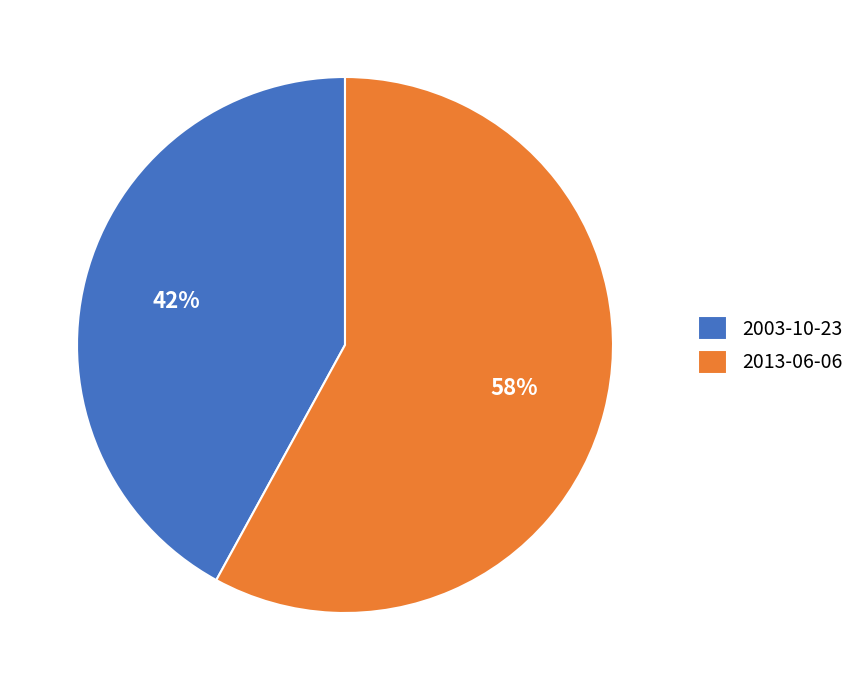

Which category has the smallest portion of the pie?

2003-10-23